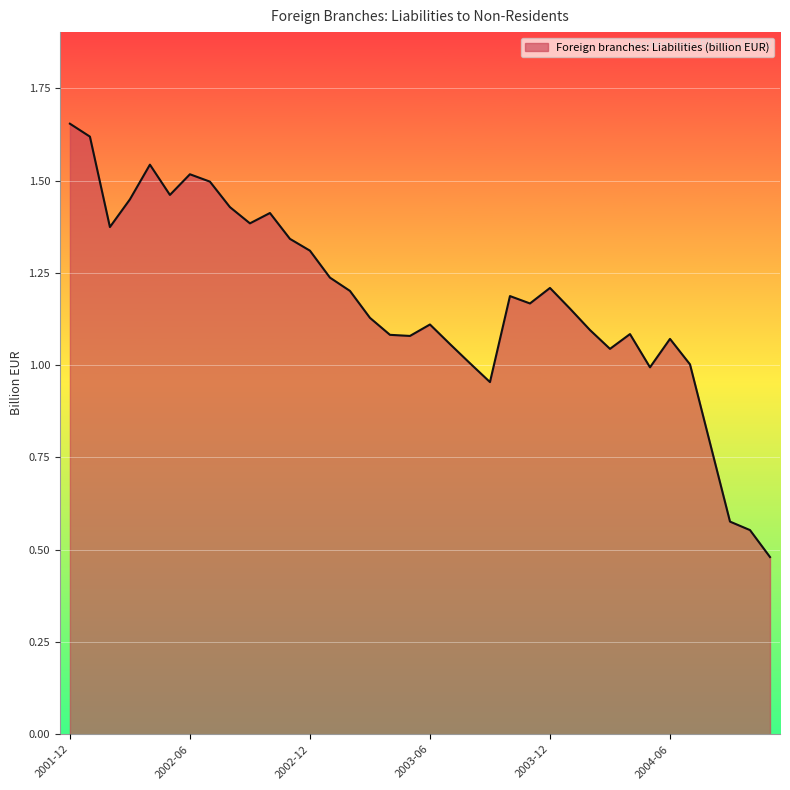

How many lines are shown in the chart?

1